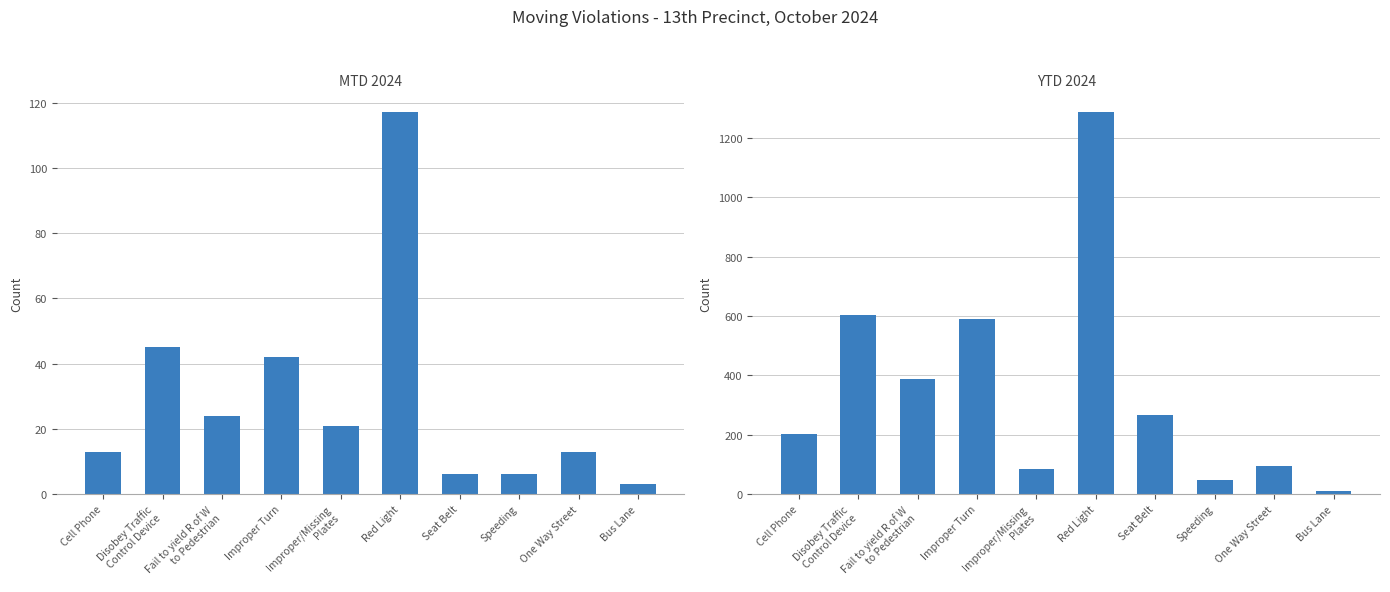

How many data points in MTD 2024 are above 21?

4